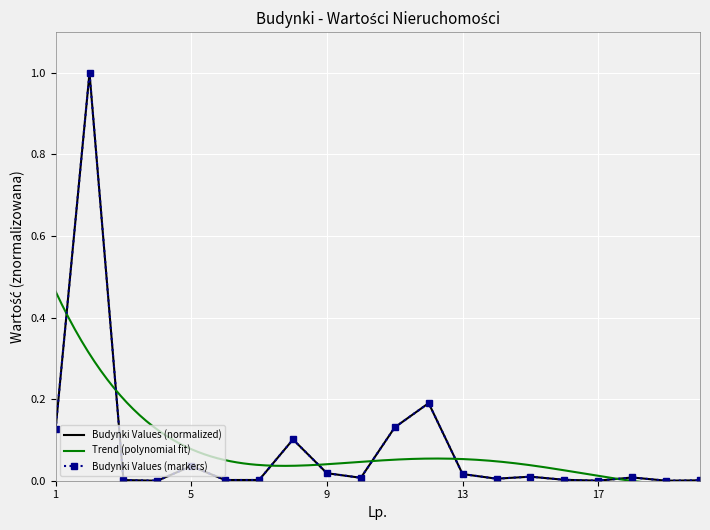

The value at 5 is 0.0. True or false?

True